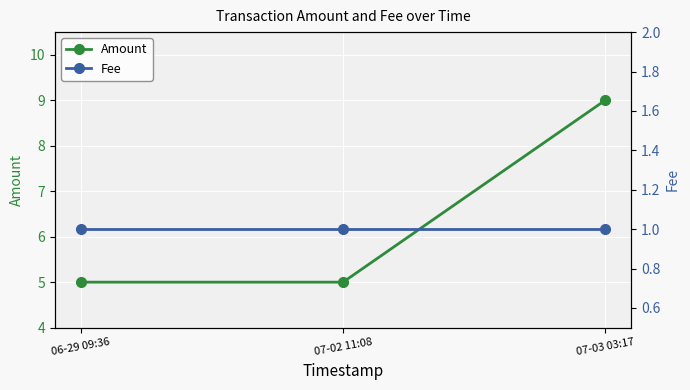

What is the highest value of the Fee series?

1